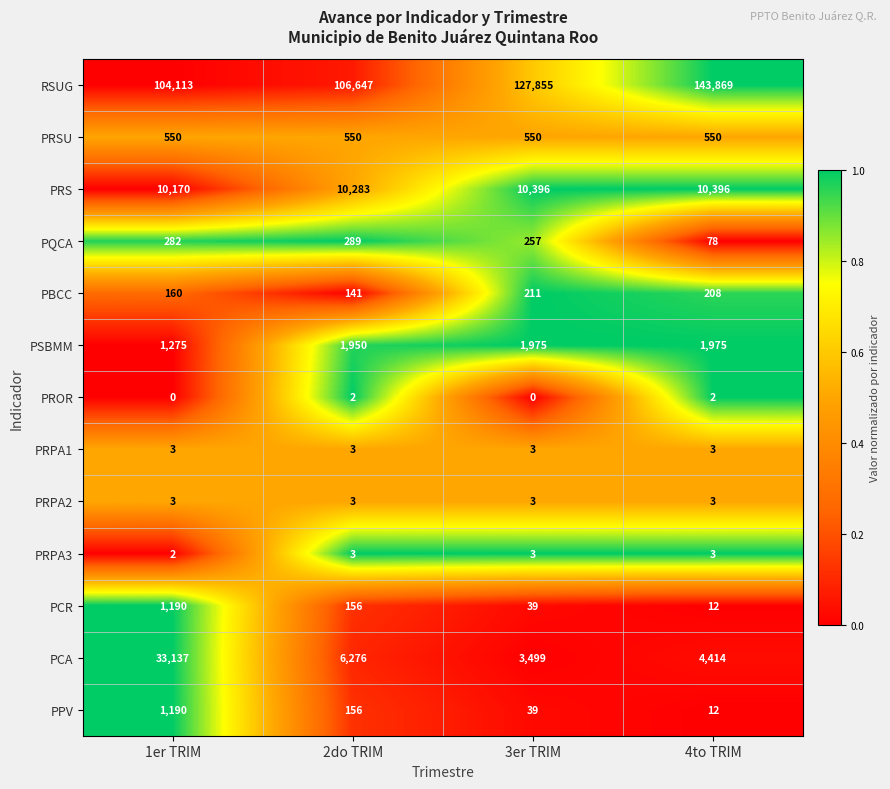

What is the difference between the highest and lowest values at 2do TRIM?

106645